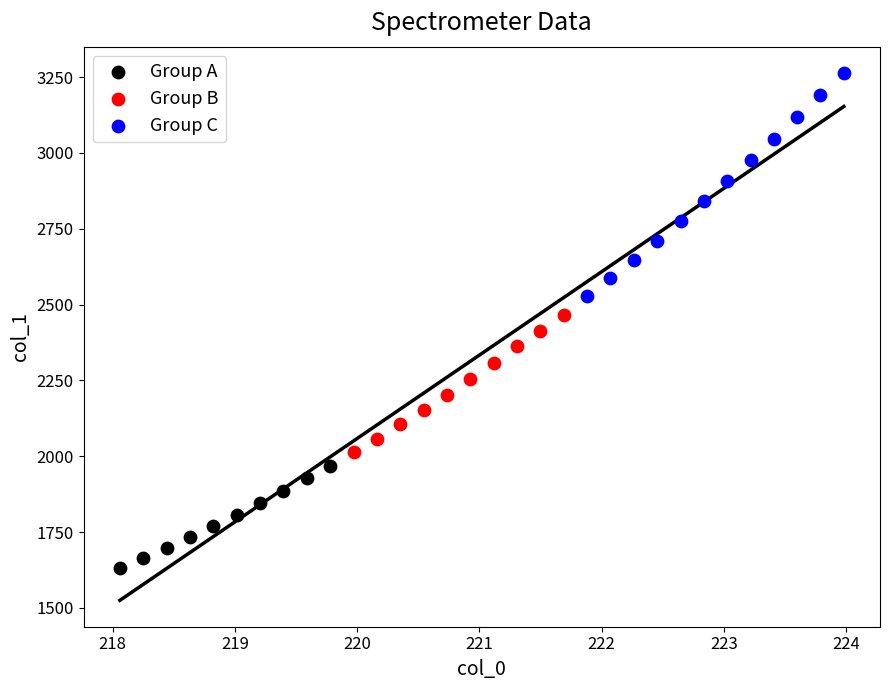

What are all the series names shown in the legend?

Group A, Group B, Group C